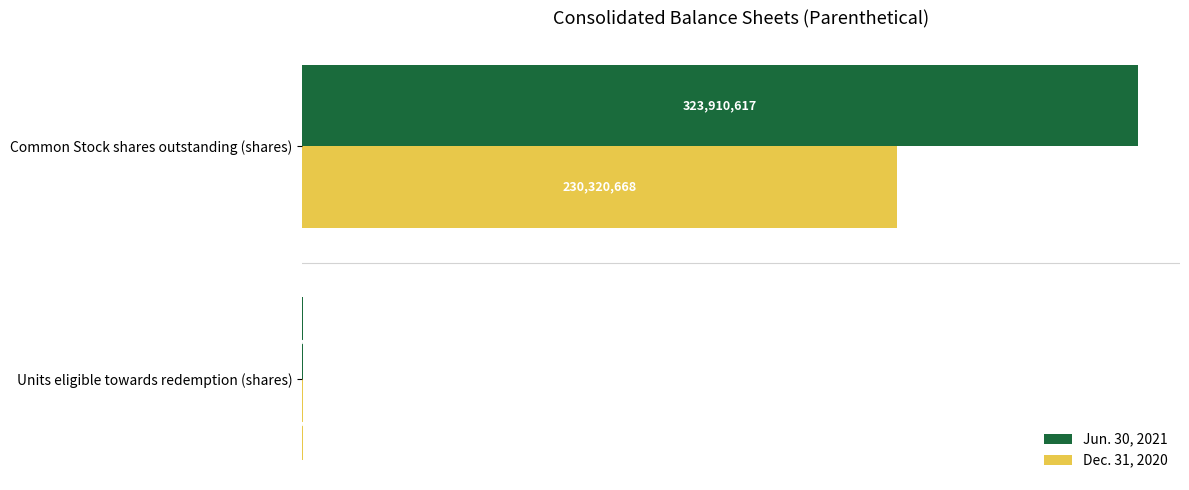

What is the minimum value for Jun. 30, 2021?

556099